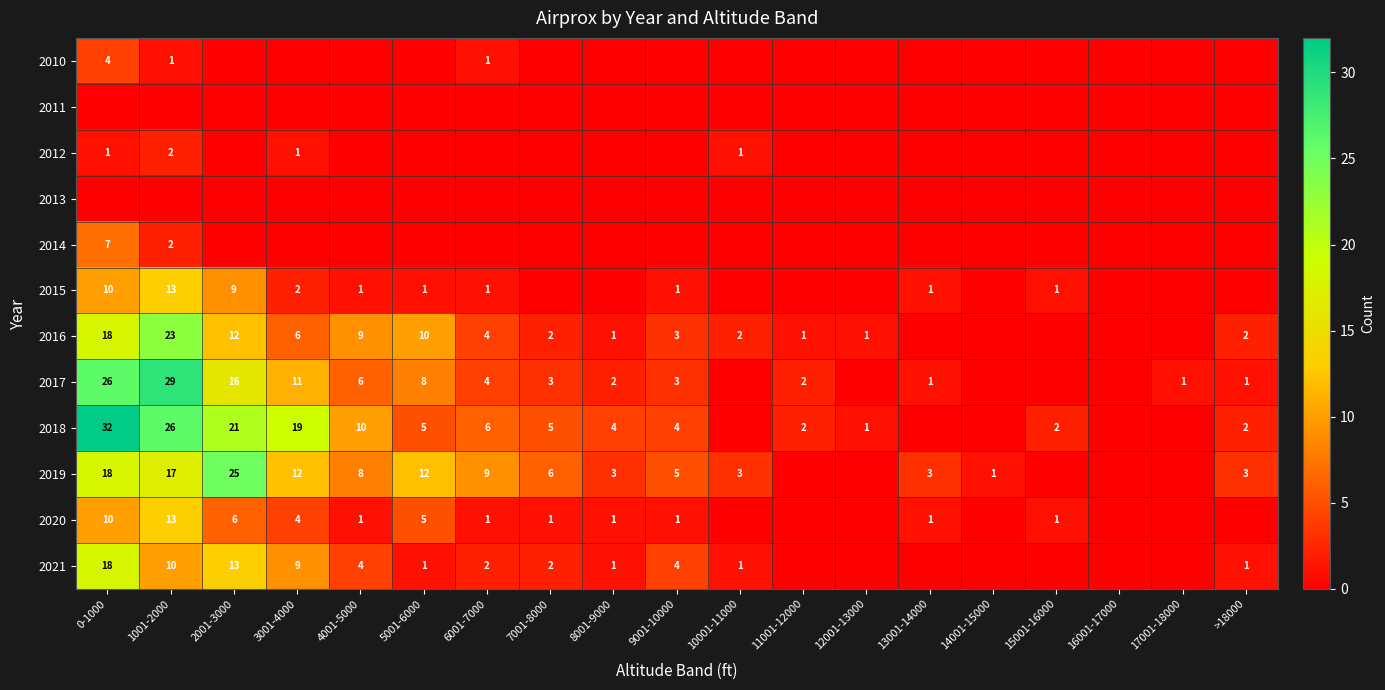

The value of 2015 at 0-1000 is 17. True or false?

False